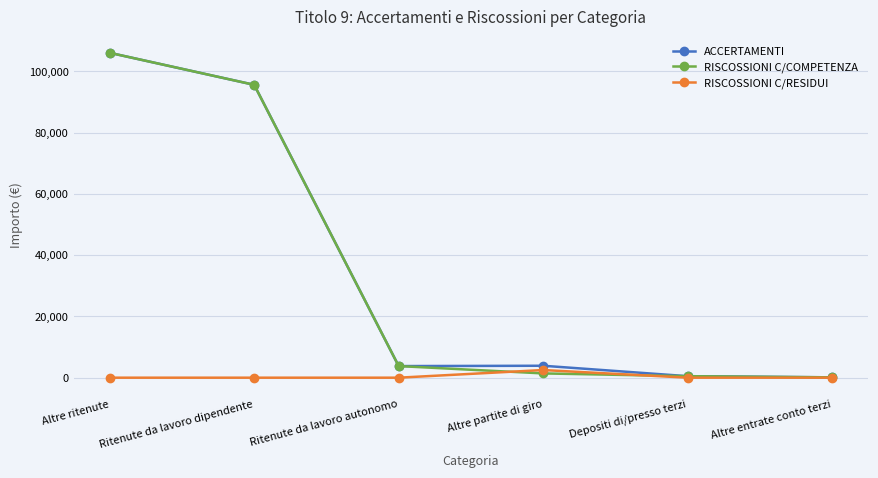

The value of ACCERTAMENTI at Depositi di/presso terzi is 490.0. True or false?

True